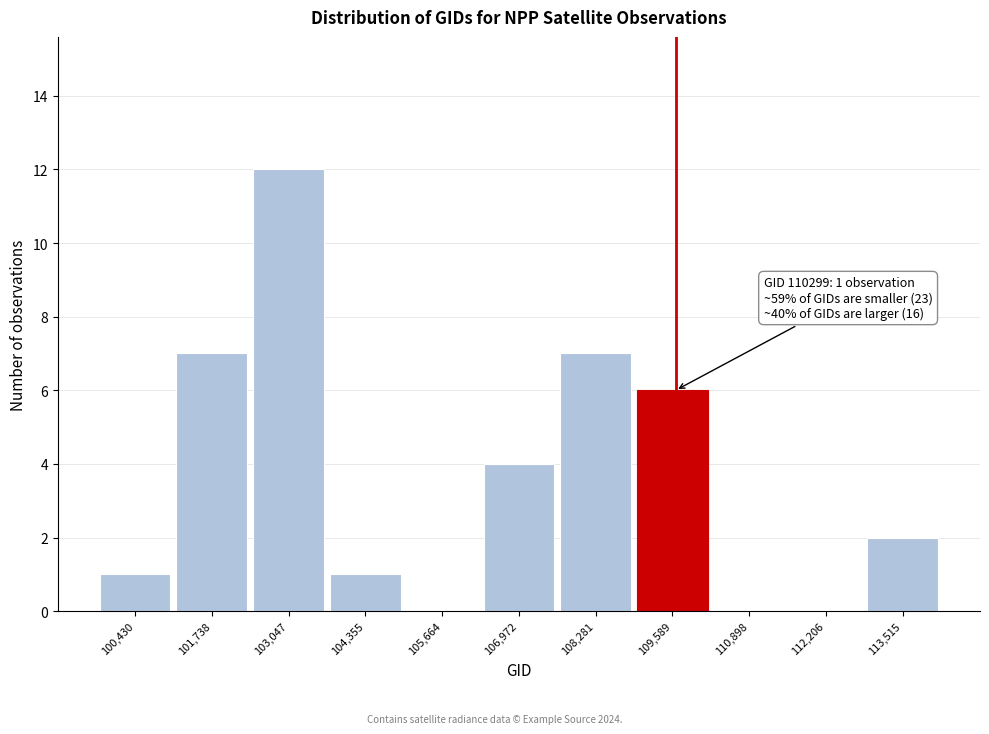

Reading left to right, list all the values displayed in this chart.

100,430=1	101,738=7	103,047=12	104,355=1	105,664=0	106,972=4	108,281=7	109,589=6	110,898=0	112,206=0	113,515=2